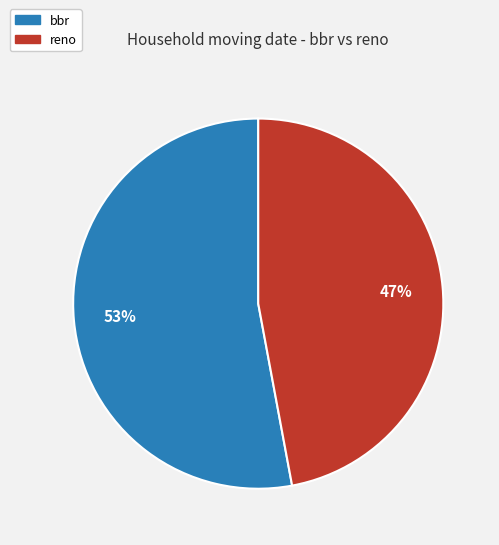

To the nearest percent, what portion does bbr represent?

53%